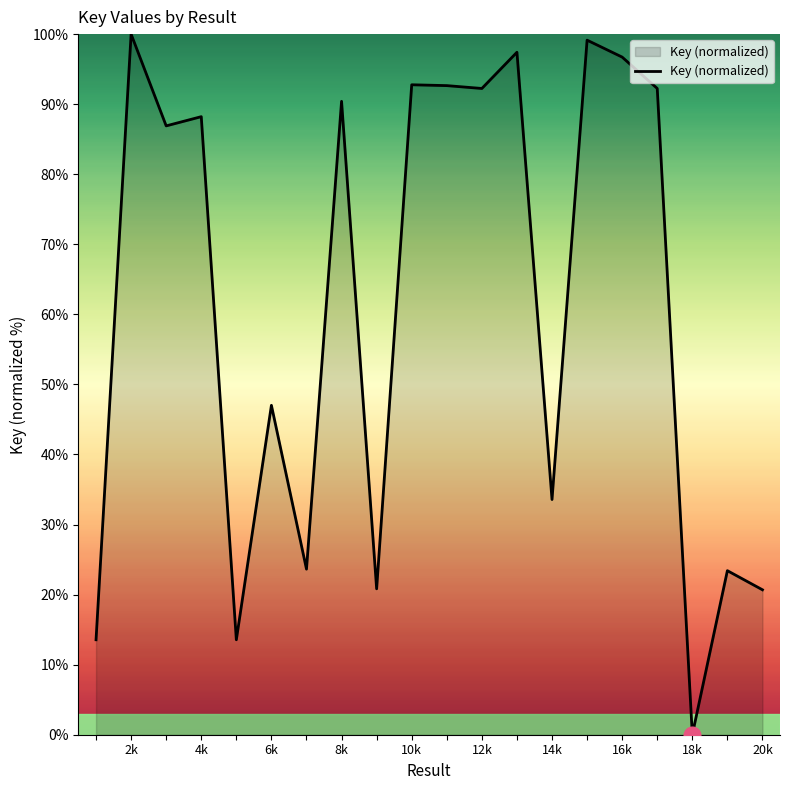

What is the maximum value shown in the chart?

100.0